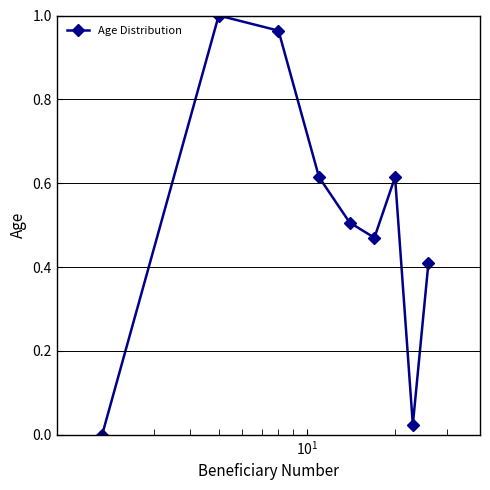

How many positive values are there?

8